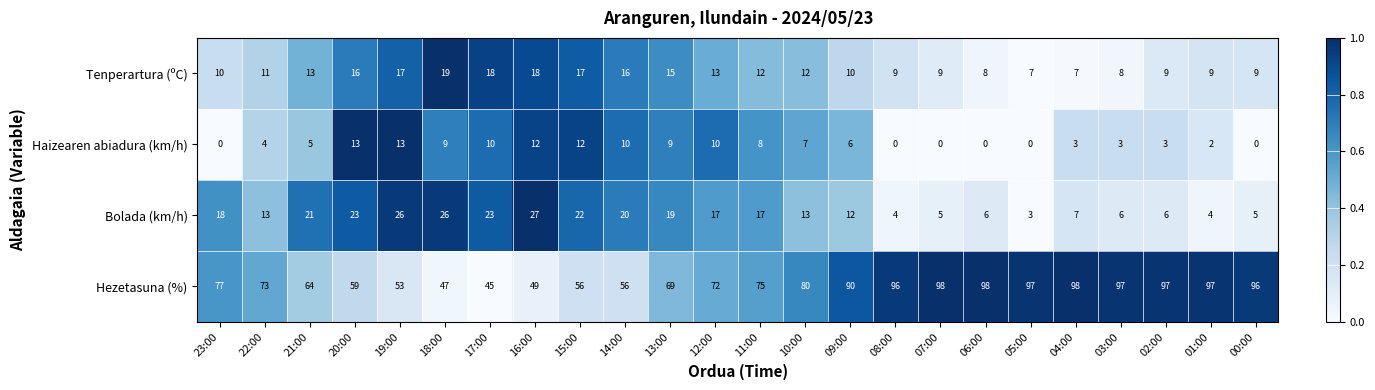

List the series in order of their peak value, highest first.

Hezetasuna (%), Bolada (km/h), Tenperartura (ºC), Haizearen abiadura (km/h)